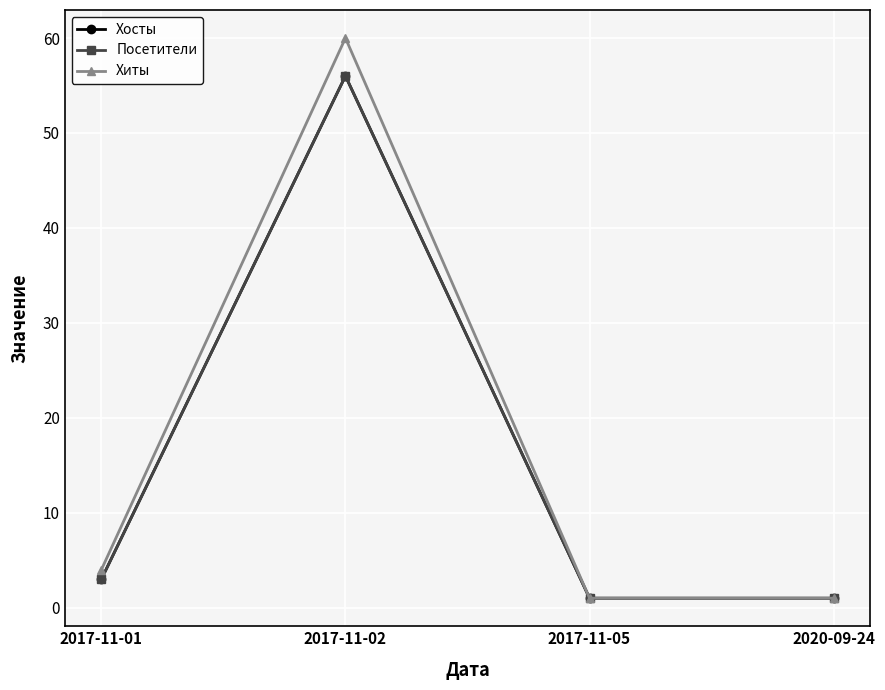

Is the value of Хиты at 2020-09-24 greater than the value of Хосты at 2017-11-02?

No